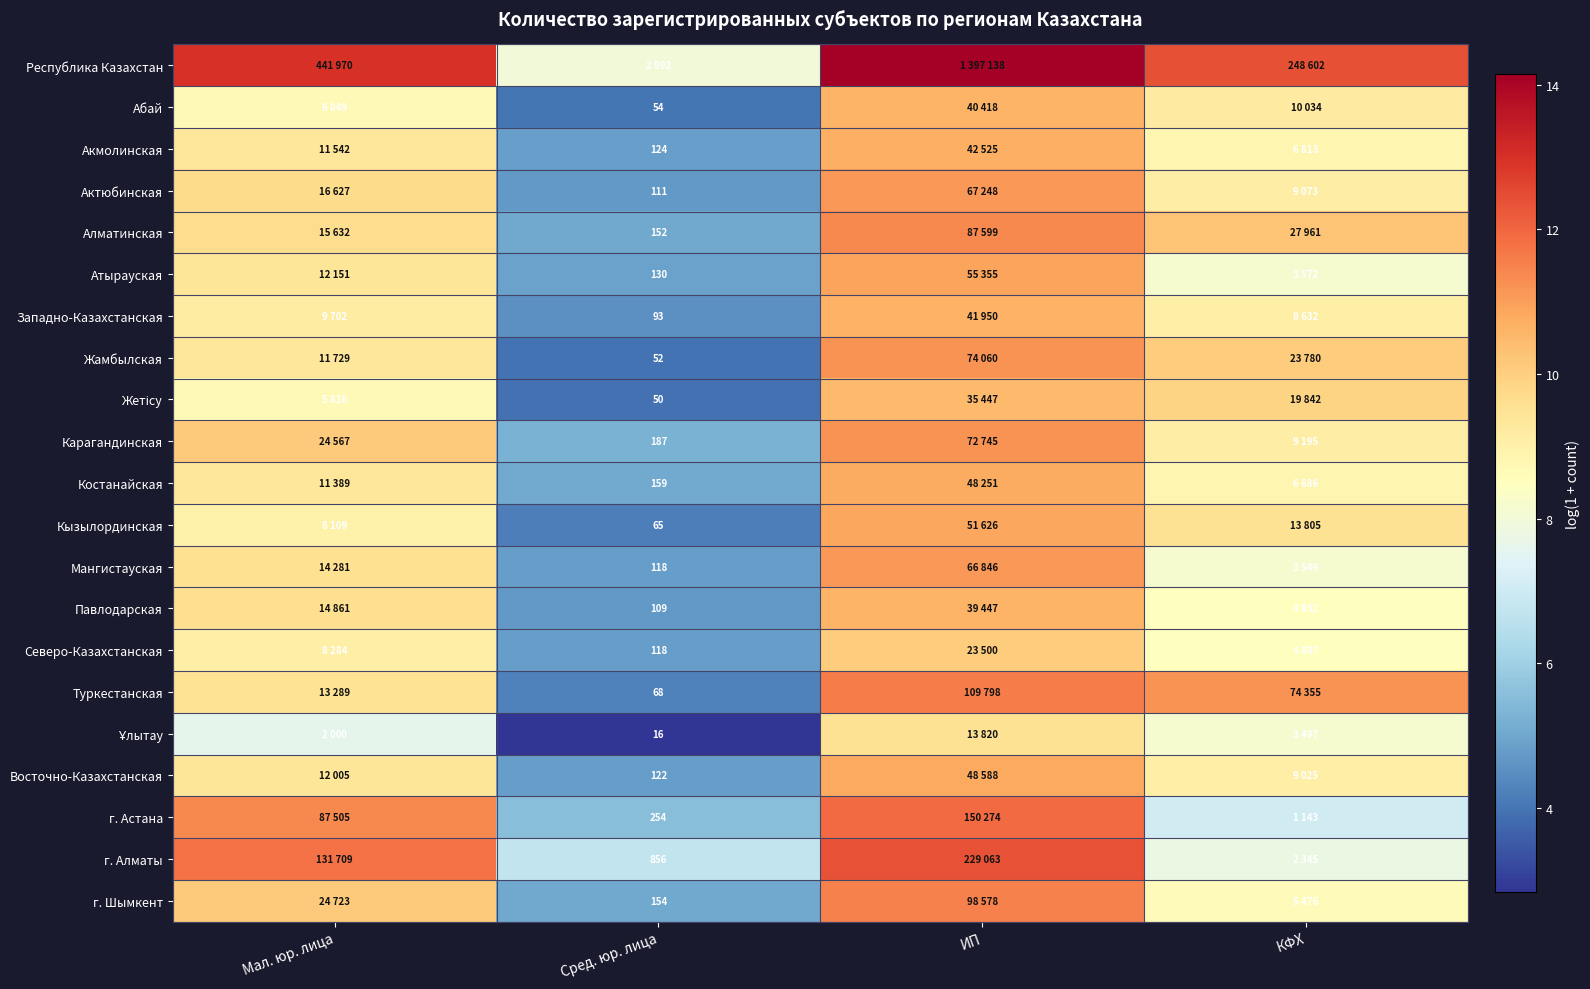

Is the value of Абай at КФХ greater than the value of Алматинская at Сред. юр. лица?

Yes